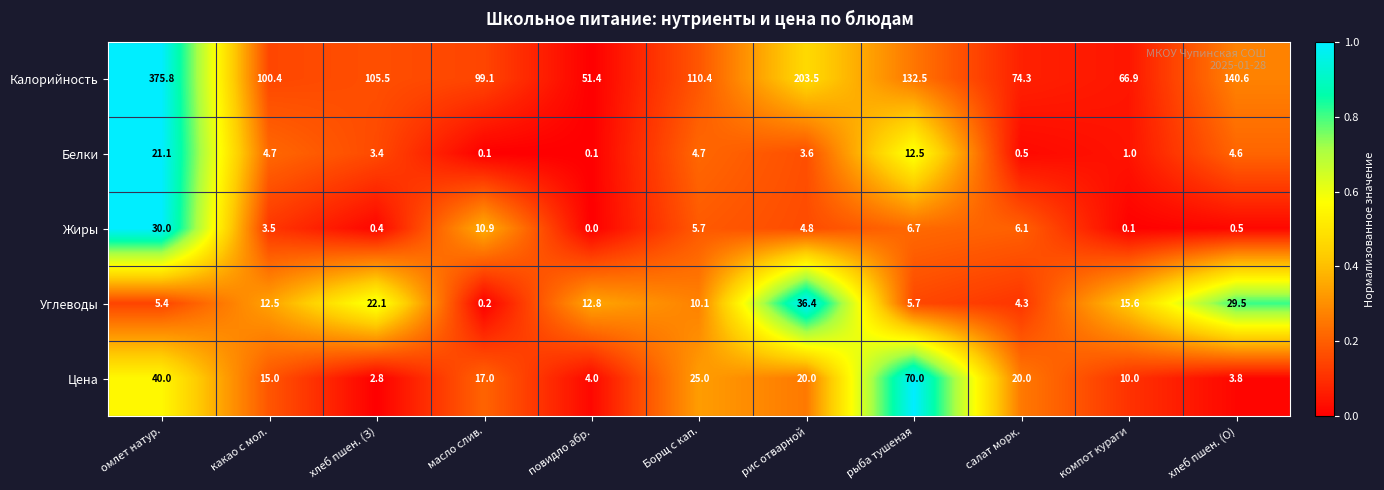

What is the difference between the maximum and second lowest values in the Углеводы series?

32.1